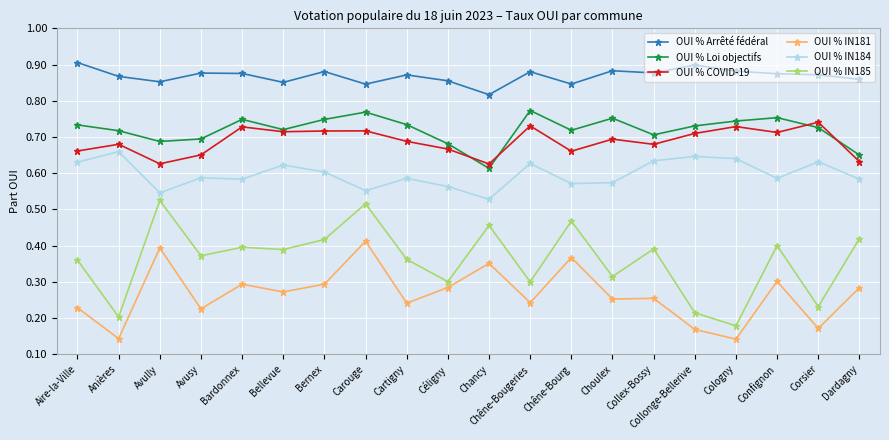

What are all the series names shown in the legend?

OUI % Arrêté fédéral, OUI % Loi objectifs, OUI % COVID-19, OUI % IN181, OUI % IN184, OUI % IN185